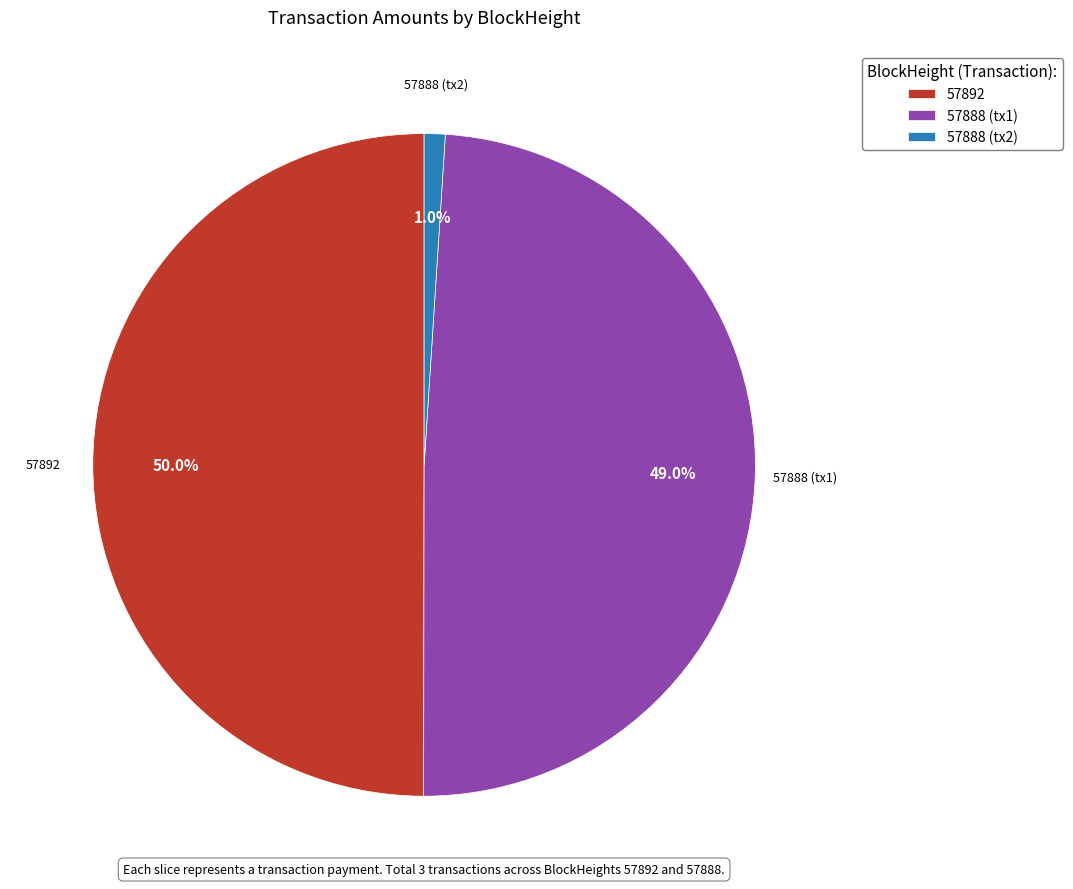

What portion of the pie excludes 57888 (tx2)?

99.0%